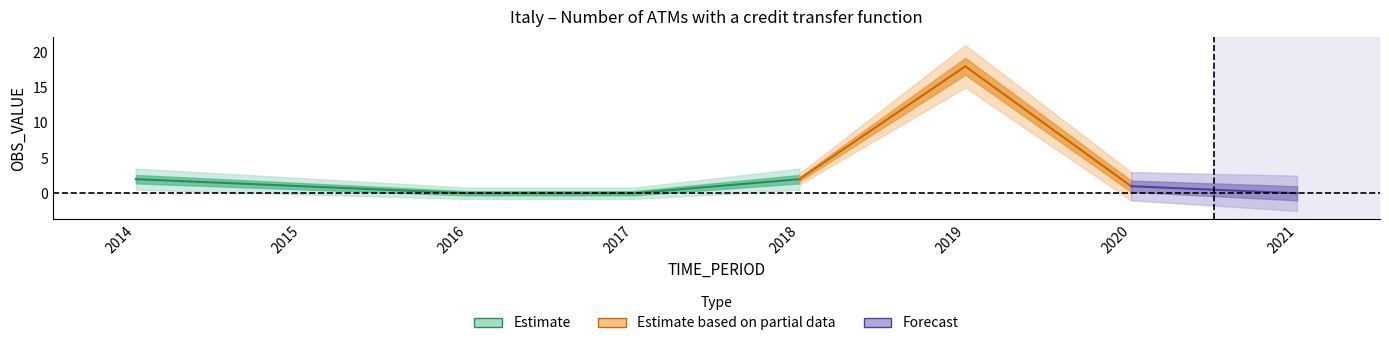

Where does the data first go above 1?

2014